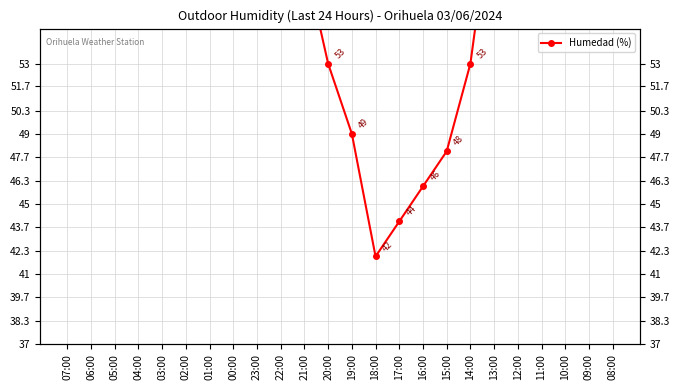

What is the ratio of the value at 12:00 to the value at 07:00?

0.9